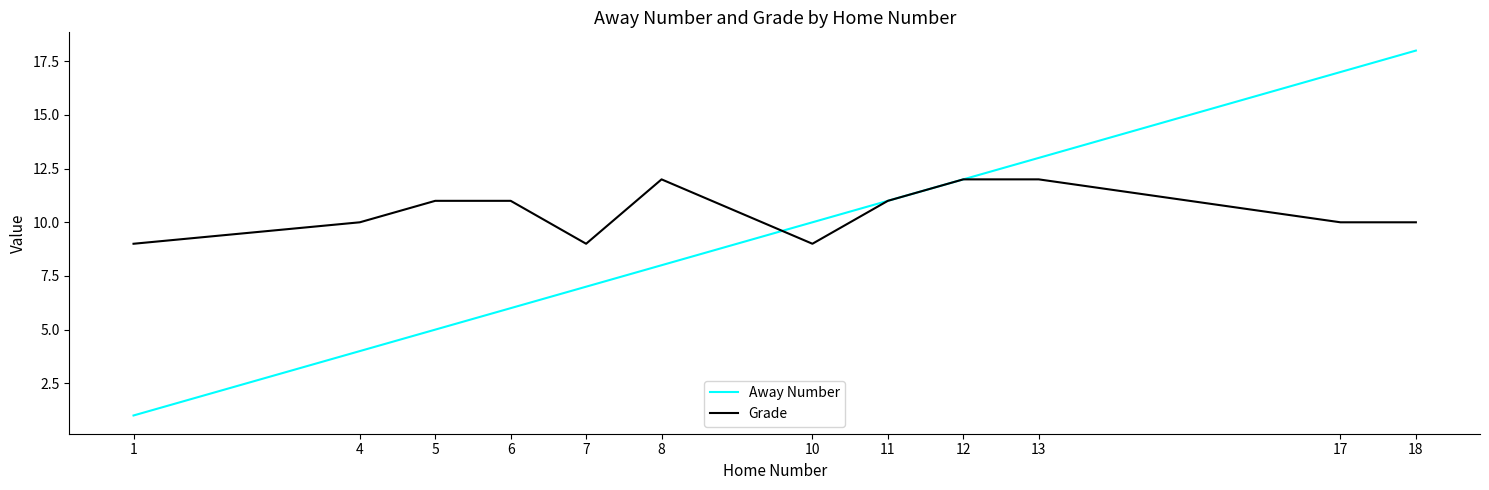

Which series has the widest spread of values?

Away Number